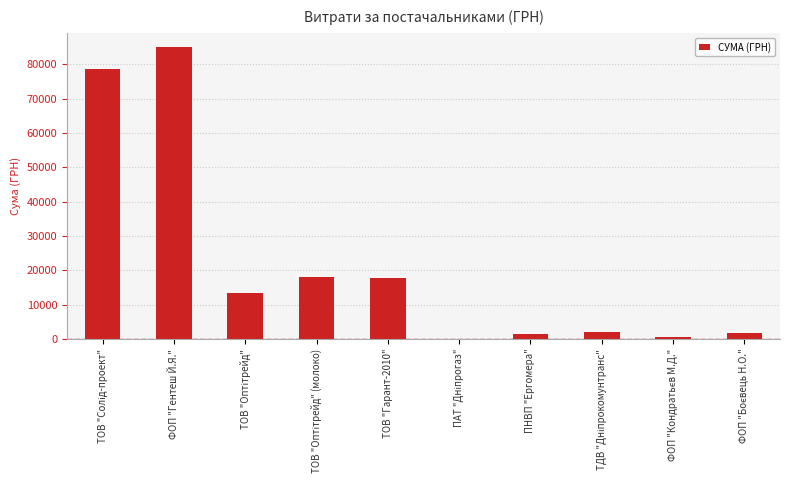

Count the number of data series in this chart.

1